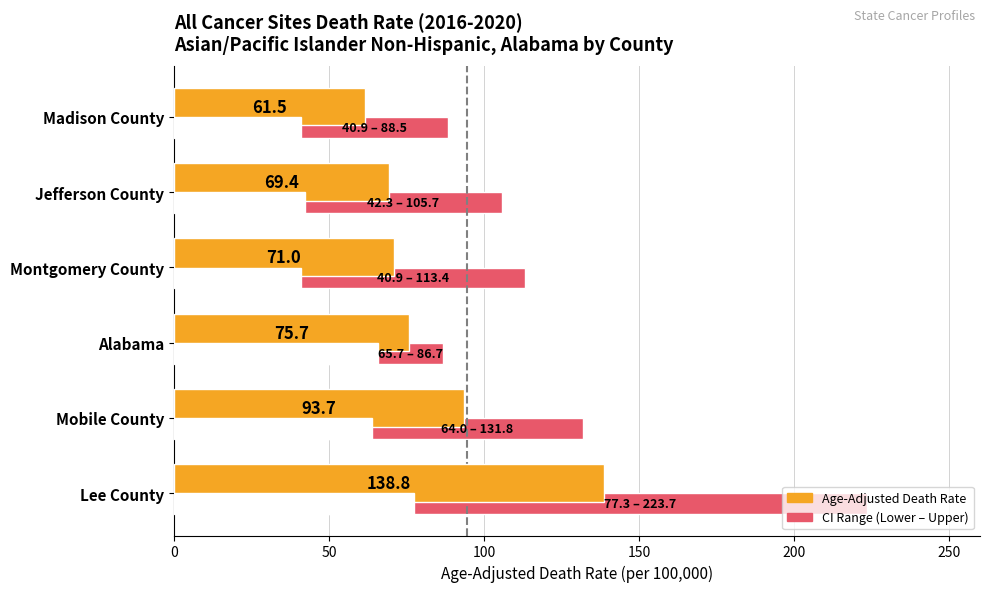

At how many categories does at least one series exceed 151?

1